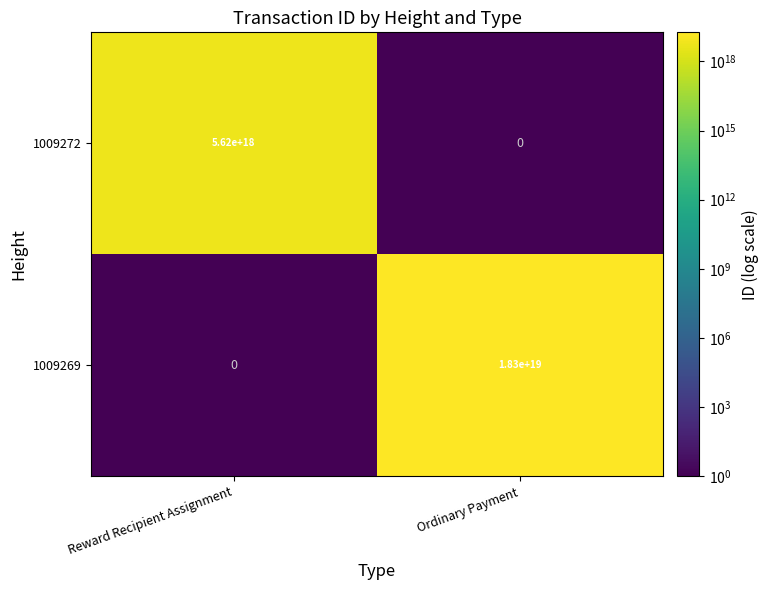

At which category is the sum across all series the highest?

Ordinary Payment